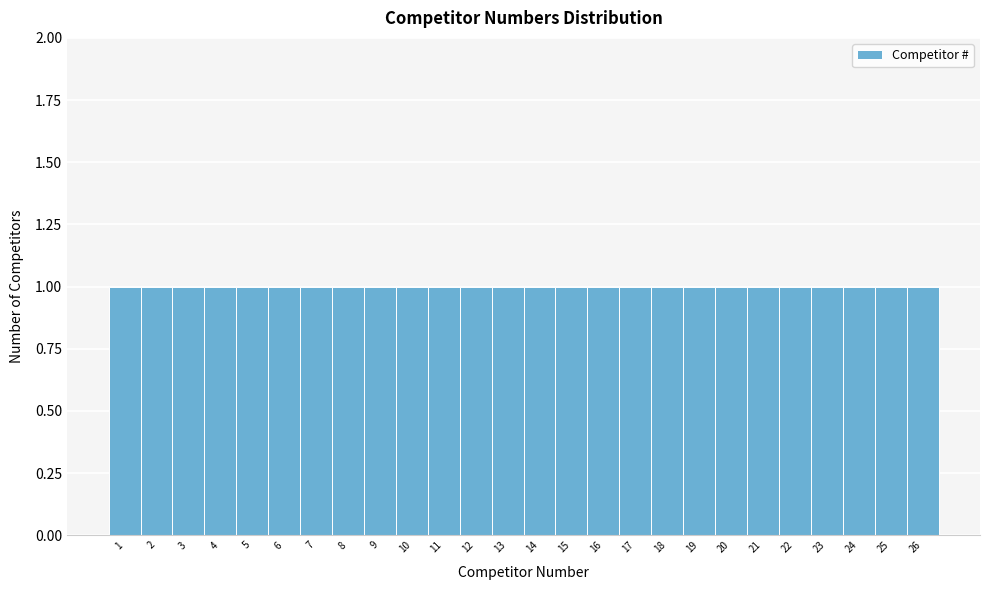

Reading left to right, list every bar in this chart as the range it spans on the x-axis followed by its height. The values are not printed on the chart, so give them approximately, as read against the axis.

0.5 to 1.5: 1
1.5 to 2.5: 1
2.5 to 3.5: 1
3.5 to 4.5: 1
4.5 to 5.5: 1
5.5 to 6.5: 1
6.5 to 7.5: 1
7.5 to 8.5: 1
8.5 to 9.5: 1
9.5 to 10.5: 1
10.5 to 11.5: 1
11.5 to 12.5: 1
12.5 to 13.5: 1
13.5 to 14.5: 1
14.5 to 15.5: 1
15.5 to 16.5: 1
16.5 to 17.5: 1
17.5 to 18.5: 1
18.5 to 19.5: 1
19.5 to 20.5: 1
20.5 to 21.5: 1
21.5 to 22.5: 1
22.5 to 23.5: 1
23.5 to 24.5: 1
24.5 to 25.5: 1
25.5 to 26.5: 1